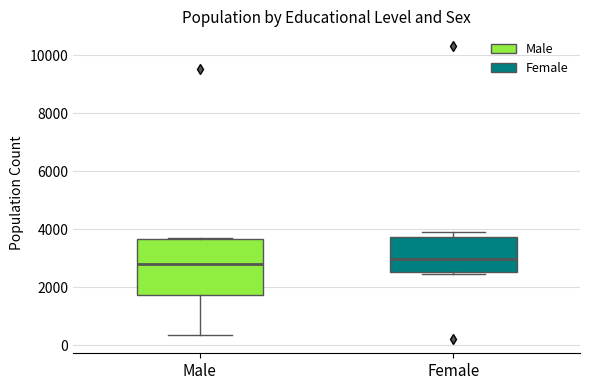

Where is the upper edge of the box for Female on the y-axis? The values are not printed on the chart, so give them approximately, as read against the axis.

3800